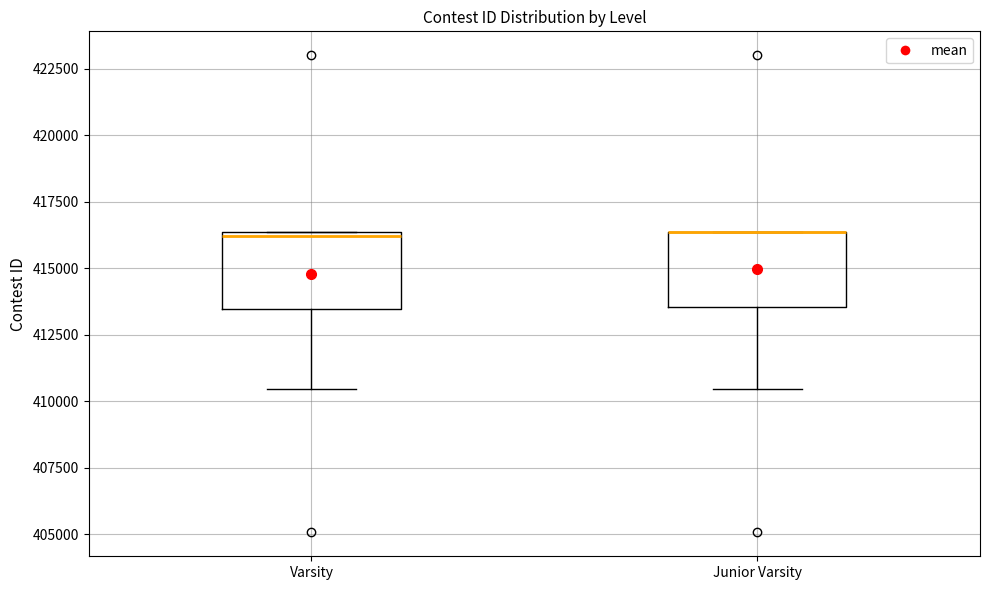

Reading left to right, read every box against the y-axis: the position of its median line, the range the box covers, and the ends of its whiskers. The values are not printed on the chart, so give them approximately, as read against the axis.

Varsity: median 416000, box 413500 to 416500, whiskers 410500 to 416500
Junior Varsity: median 416500 (drawn on the box's upper edge), box 413500 to 416500, whiskers 410500 to 416500